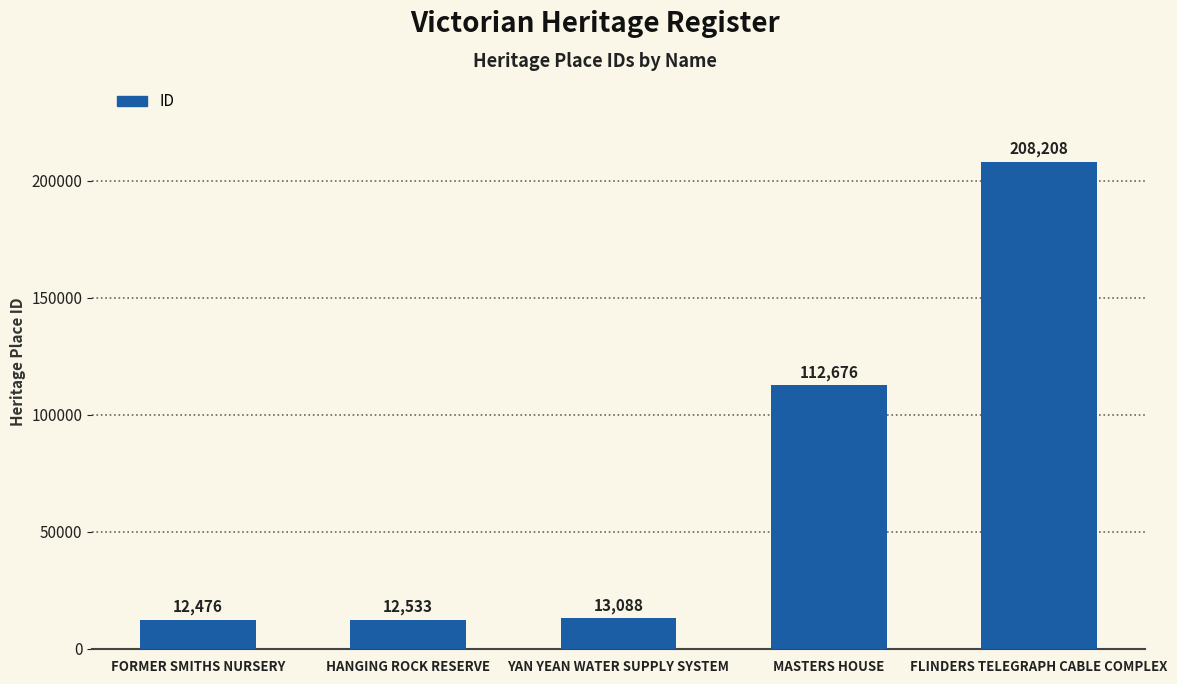

At which label is the value closest to 110342?

MASTERS HOUSE